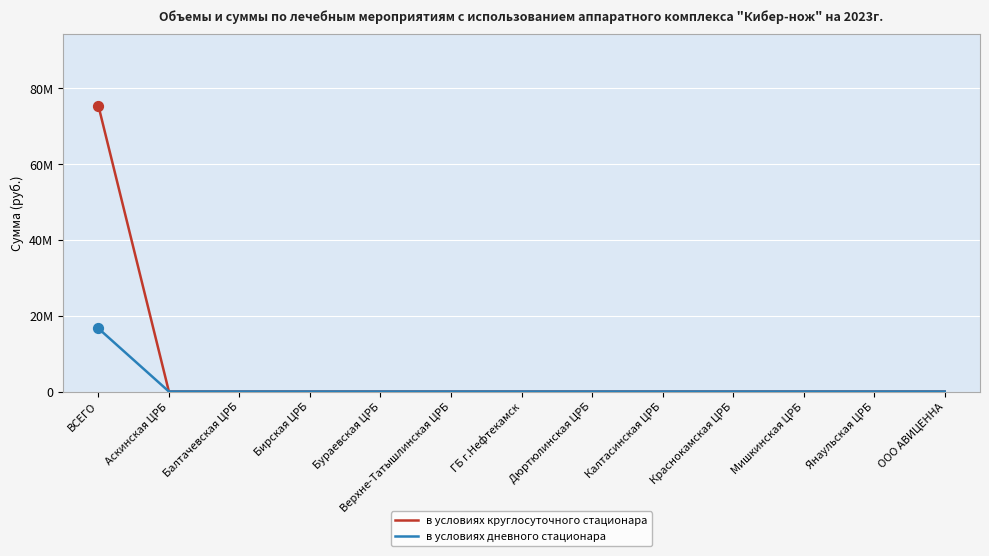

Which series has the largest total across all categories?

в условиях круглосуточного стационара